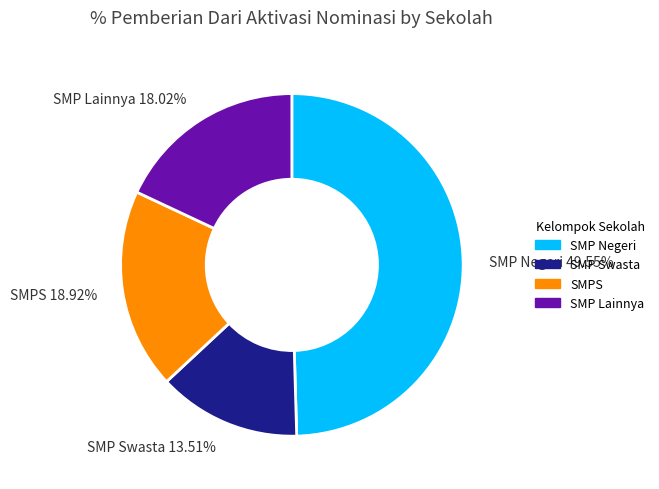

Does any single category account for the majority?

No